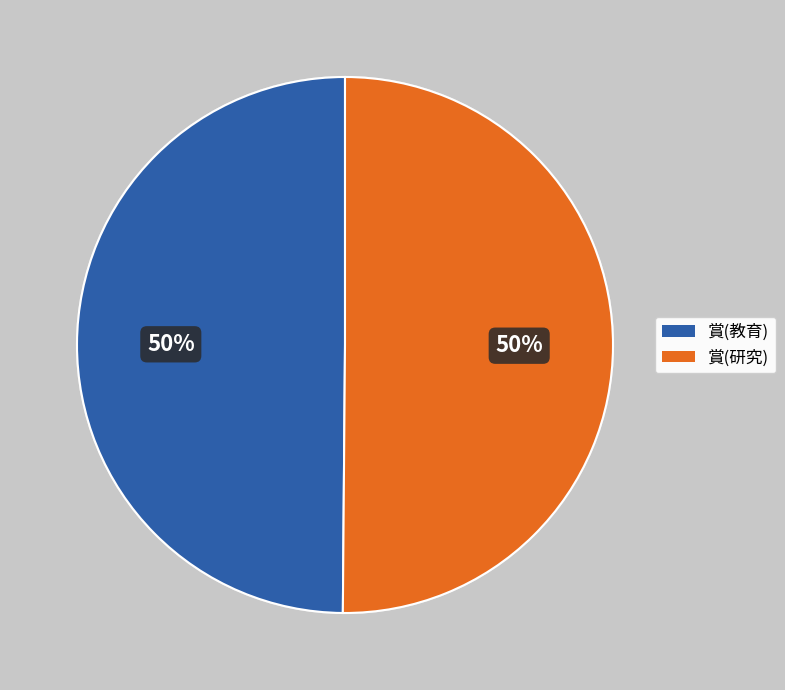

Approximately how many times larger is the value at 賞(研究) compared to 賞(教育)?

1.0